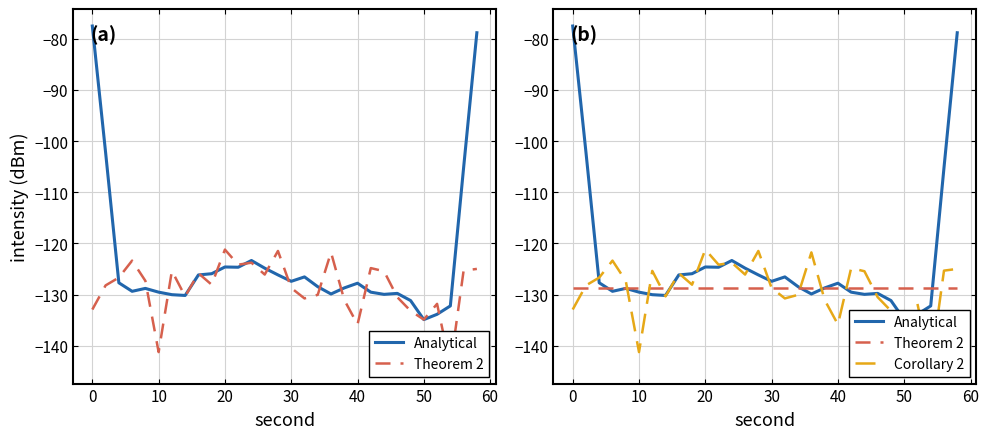

True or false: Corollary 2 has more than 0 points higher than both neighbors.

True